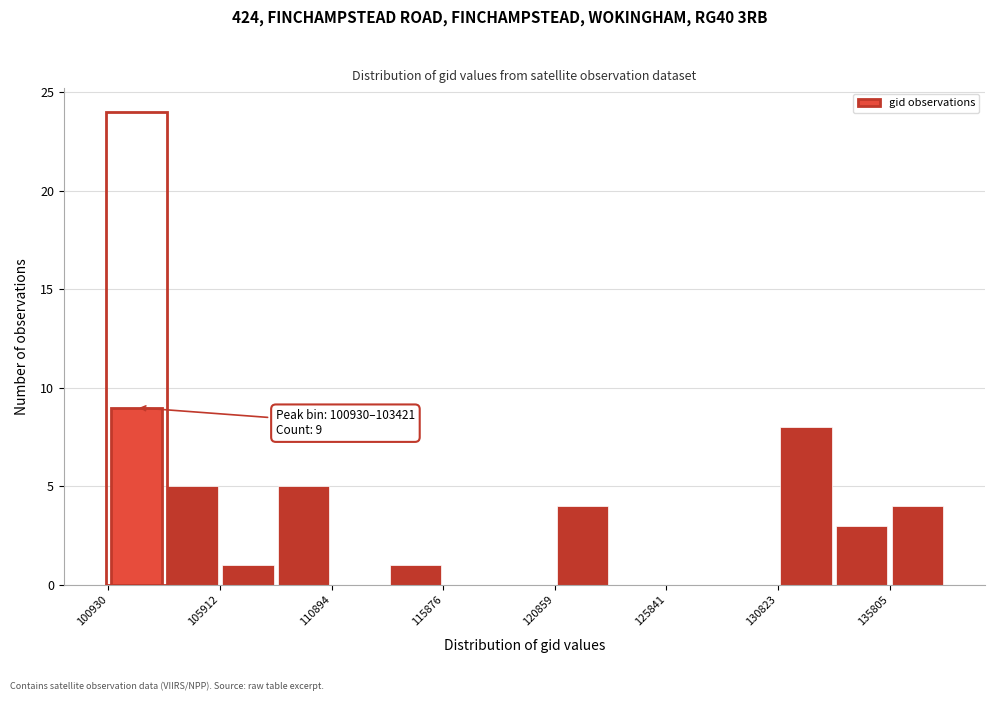

Which range on the x-axis has the tallest bar?

101000 to 103500